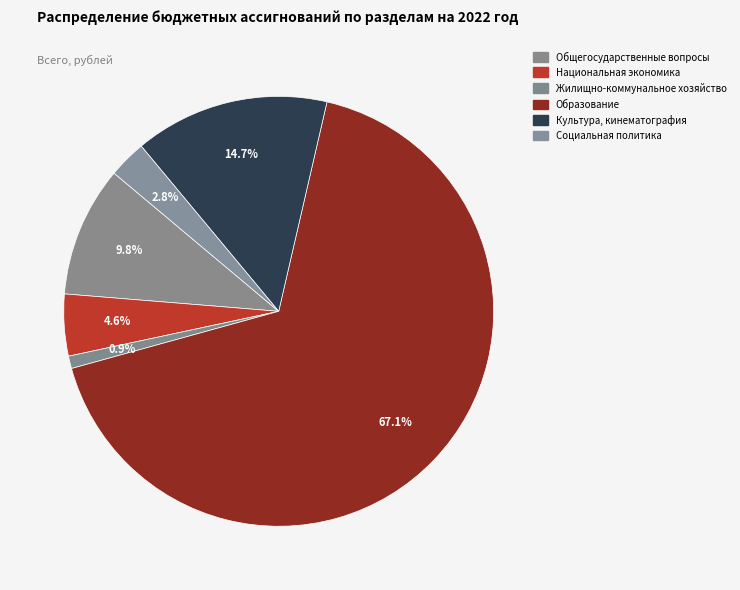

How many segments does this pie chart have?

6